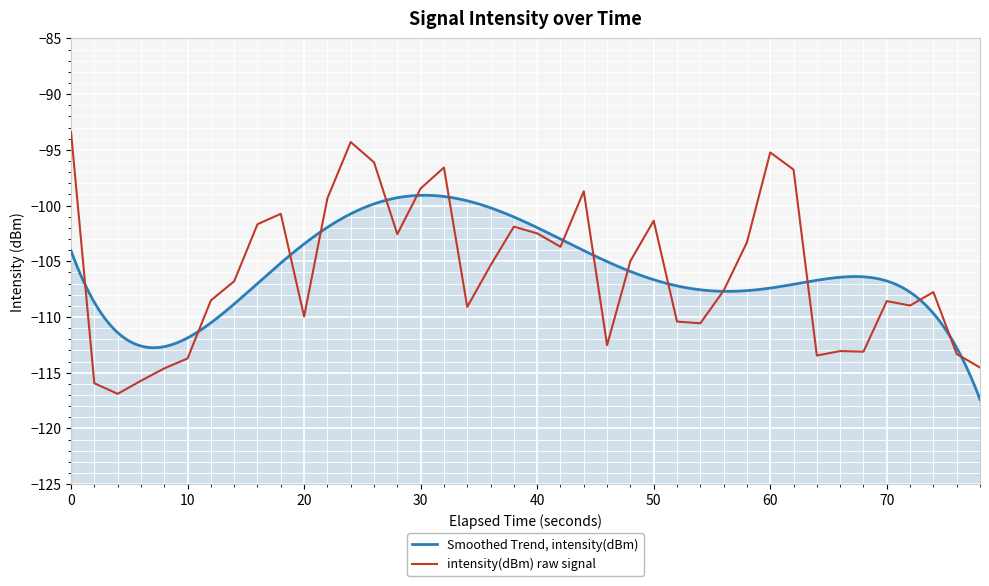

What is the lowest value of the intensity(dBm) raw signal series?

-116.9